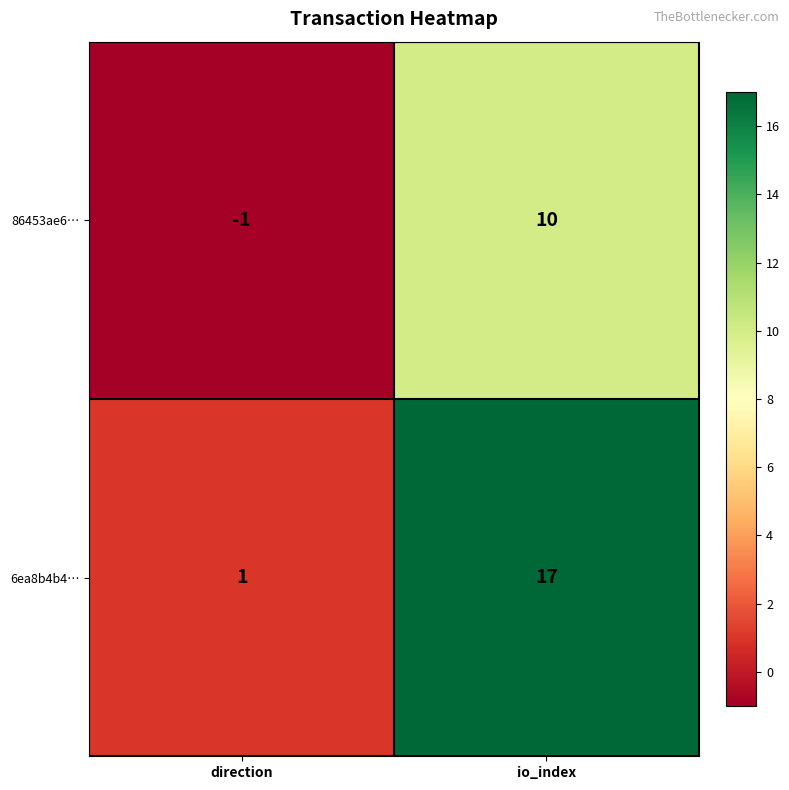

At which label is 6ea8b4b4… closest to 9?

direction